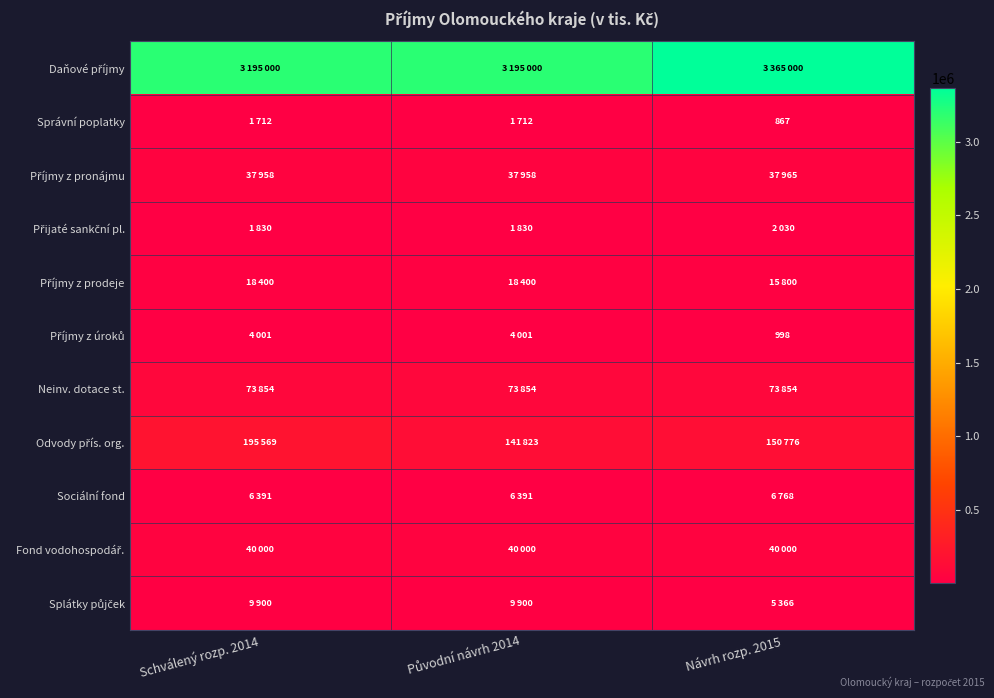

The value of Správní poplatky at Návrh rozp. 2015 is 1214. True or false?

False